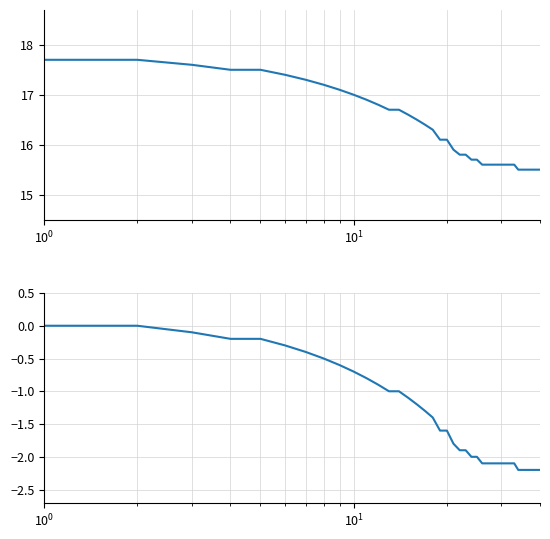

True or false: Cumulative Change (C) and Temperature (C) cross at least once.

False